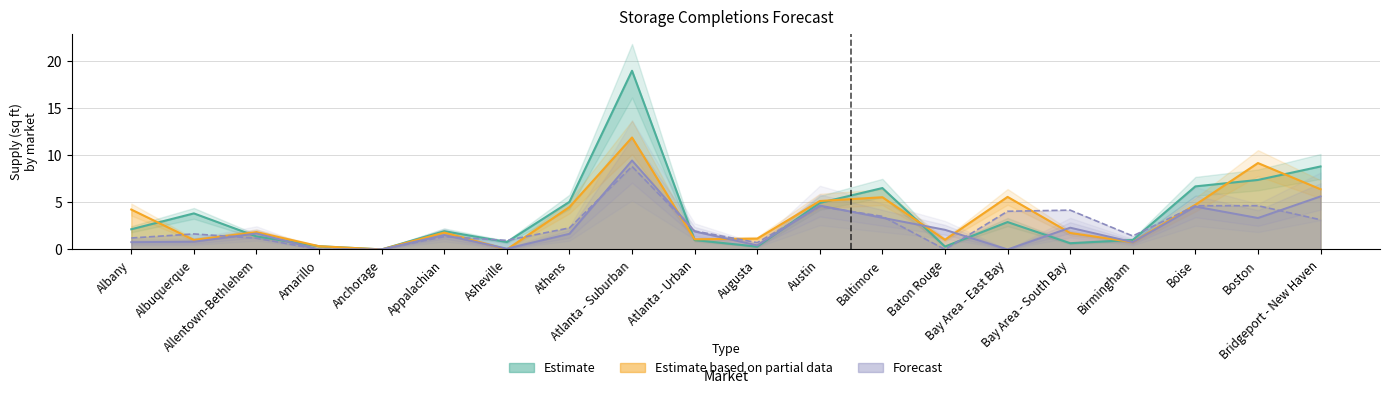

At which label does 2025 Supply reach its minimum?

Anchorage